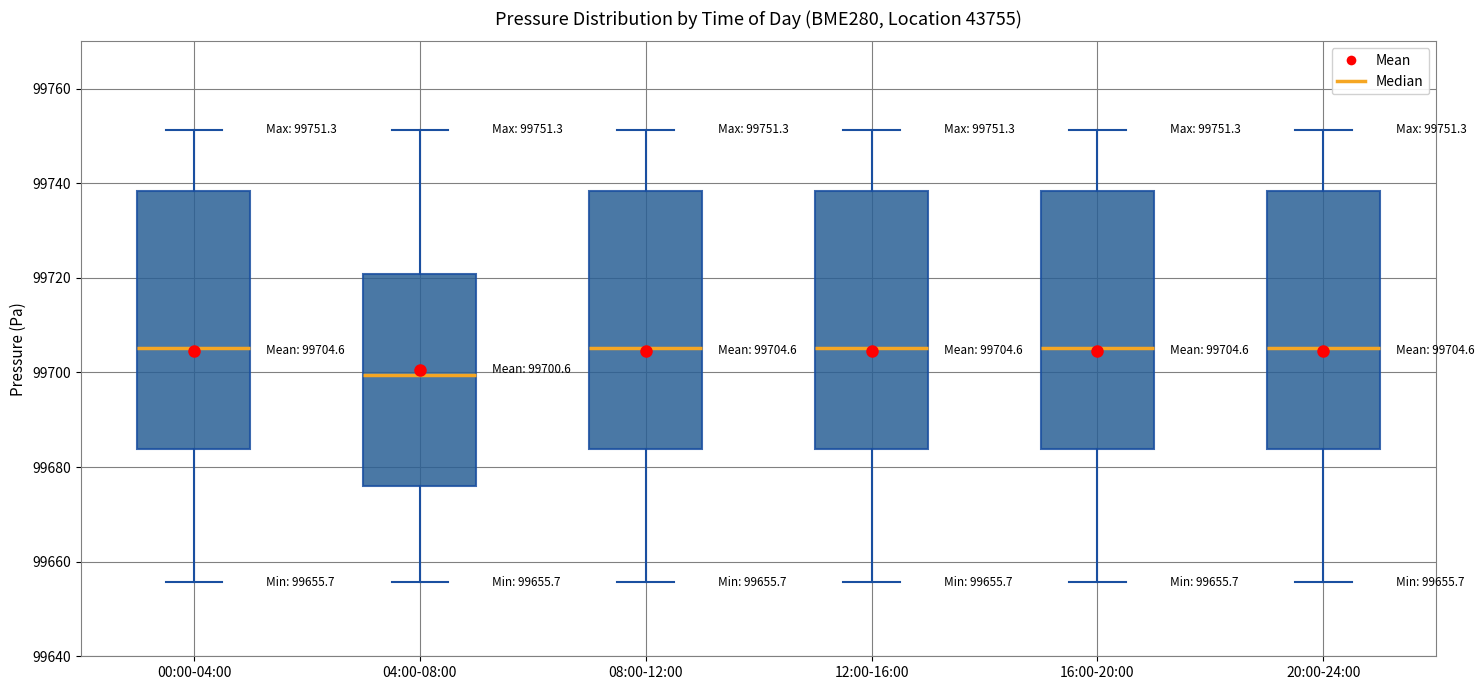

Which box's median line is the lowest?

04:00-08:00